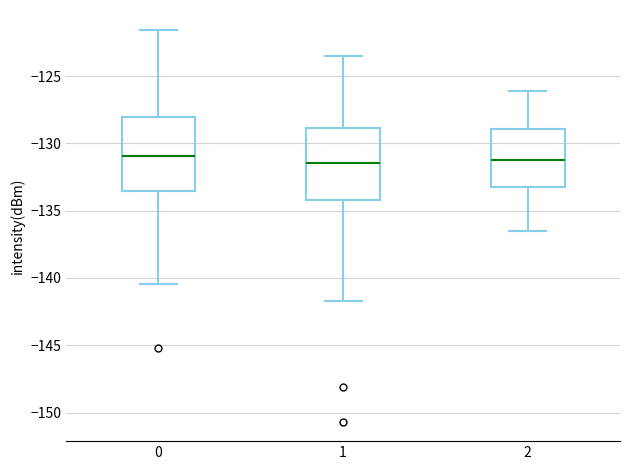

Where does the median line of the box at x = 0 sit on the y-axis? The values are not printed on the chart, so give them approximately, as read against the axis.

-131.0